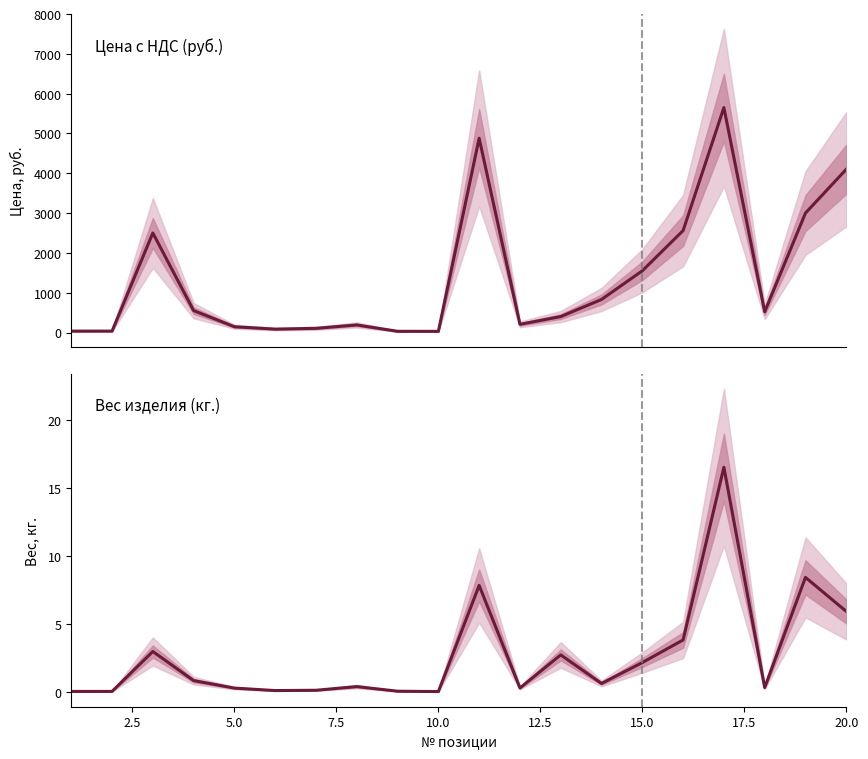

At how many categories does at least one series exceed 146?

13